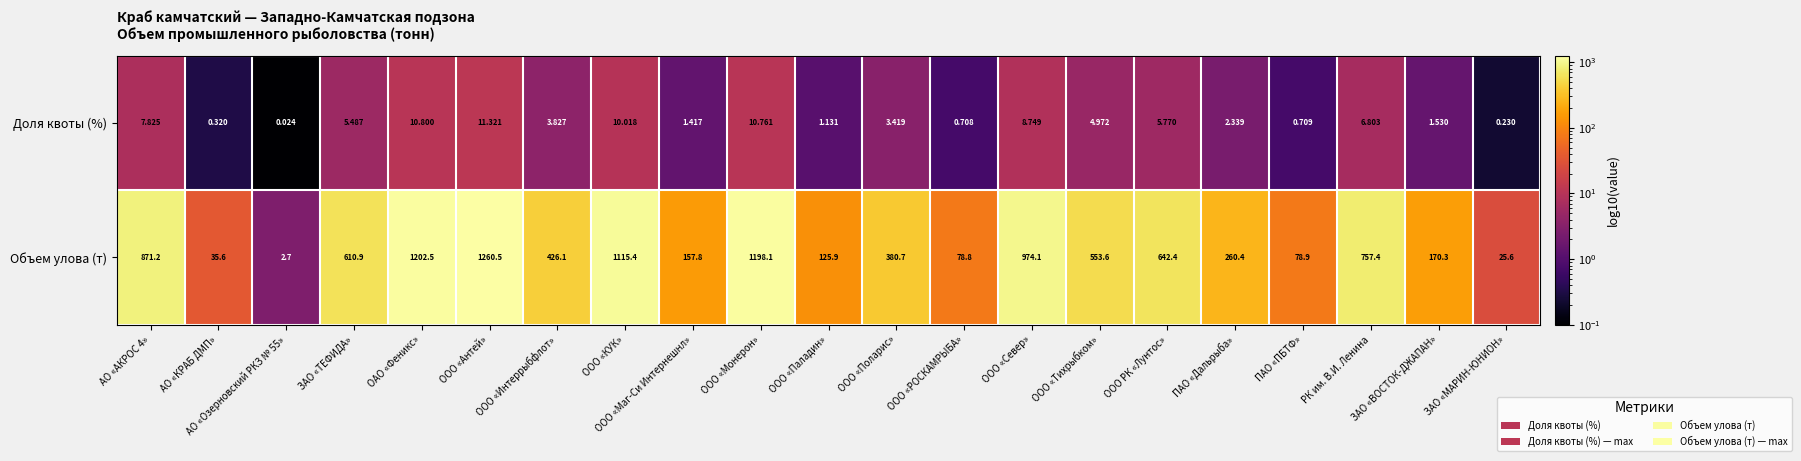

What is the total value across all series at ООО «Маг-Си Интернешнл»?

159.2